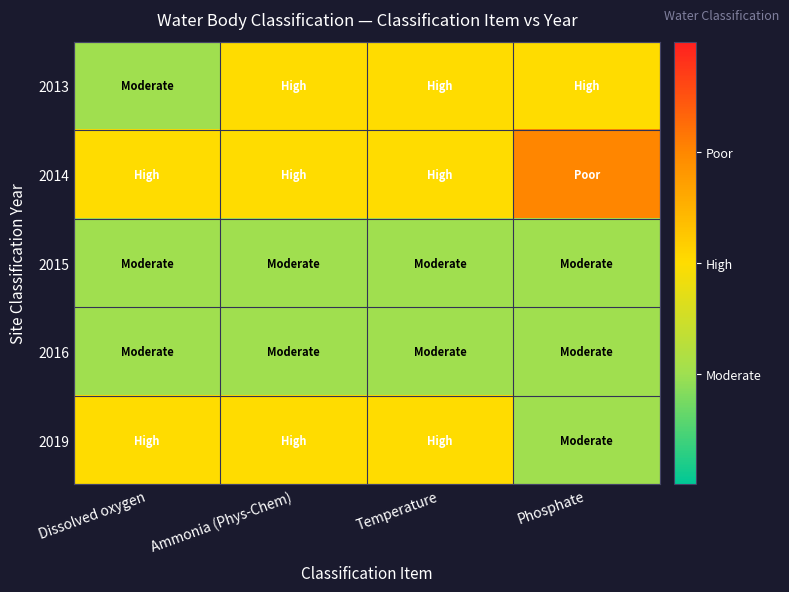

Between Phosphate and Ammonia (Phys-Chem), which is larger?

Phosphate